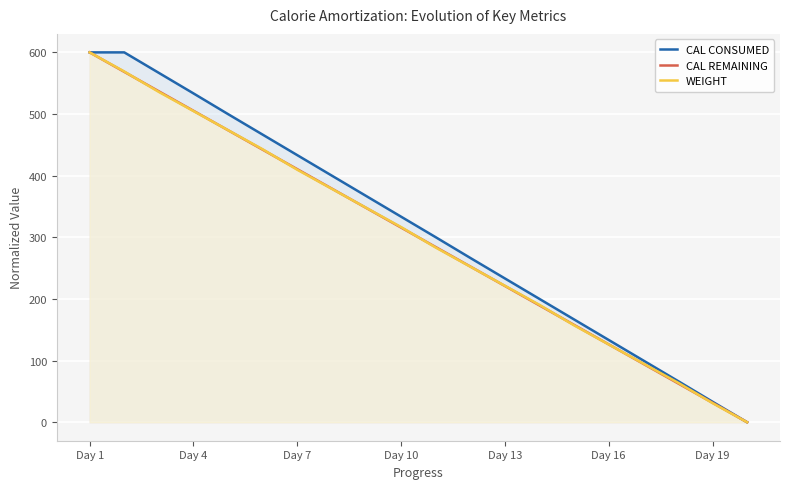

What is the sum of all WEIGHT values?

6000.0